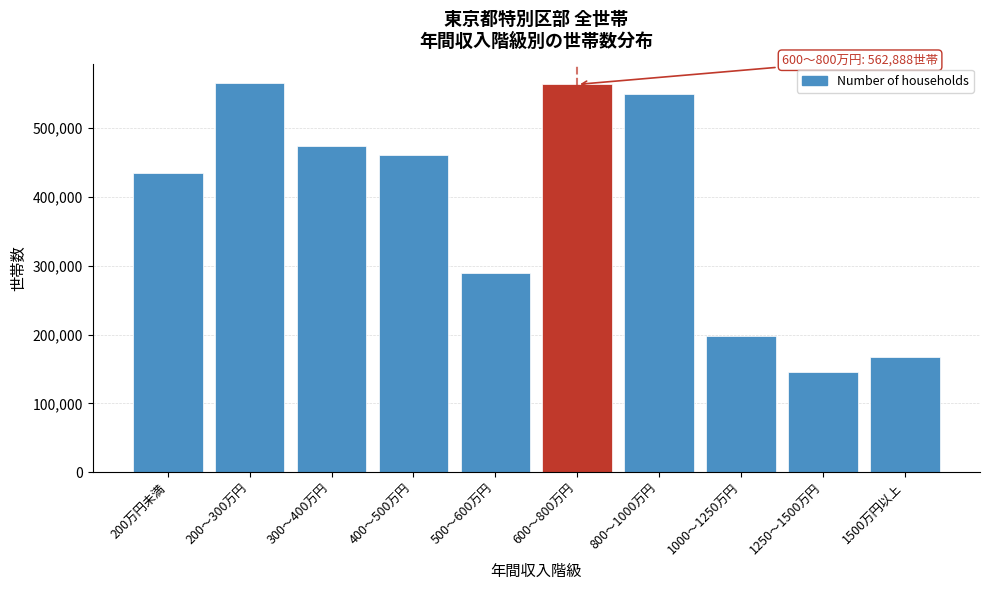

What is the value of the 8th bar from the left?

197976